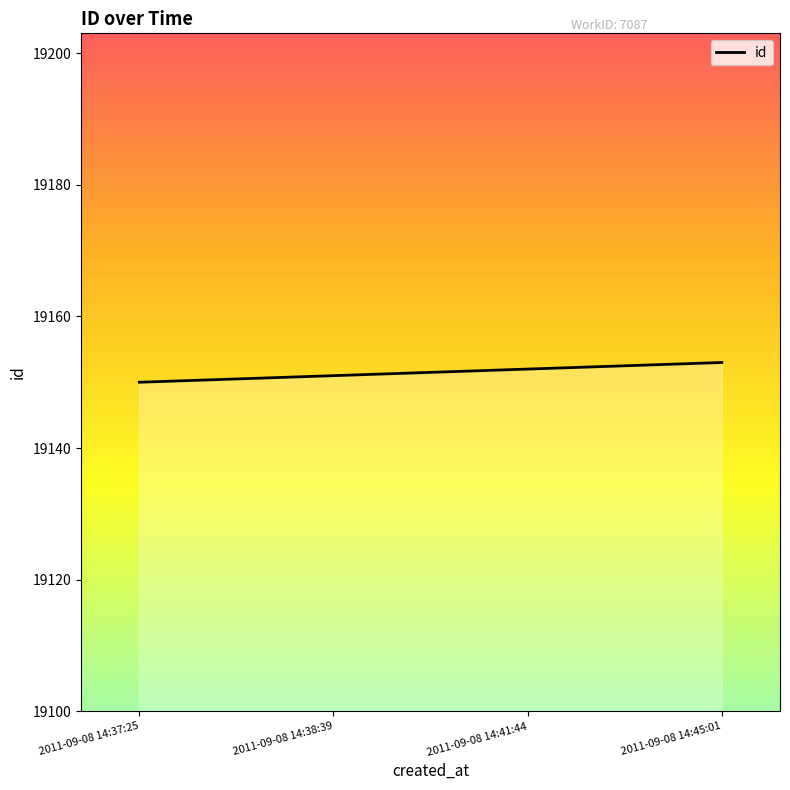

What is the difference between the maximum and minimum values?

3